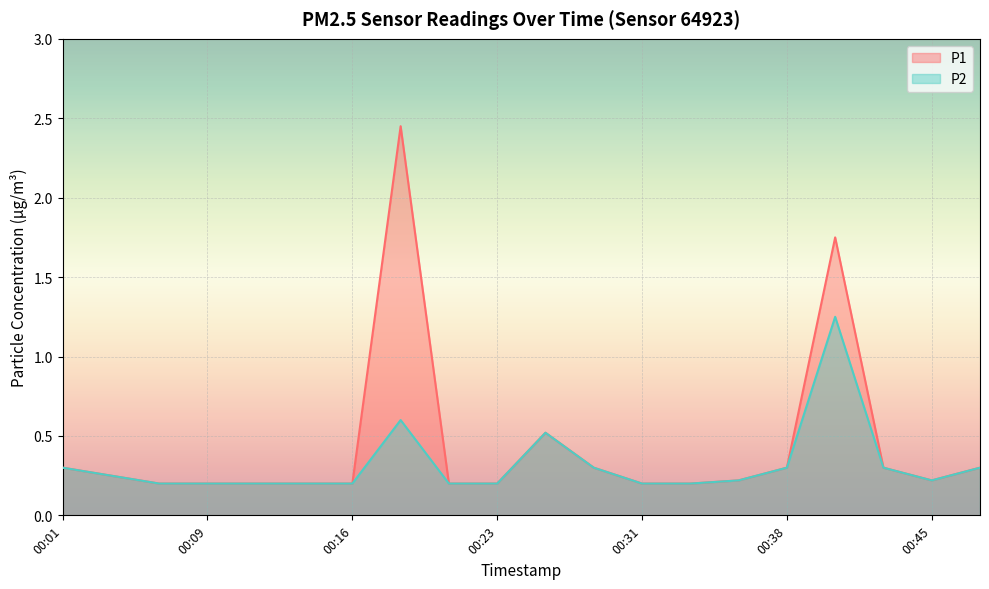

Which series has the widest spread of values?

P1